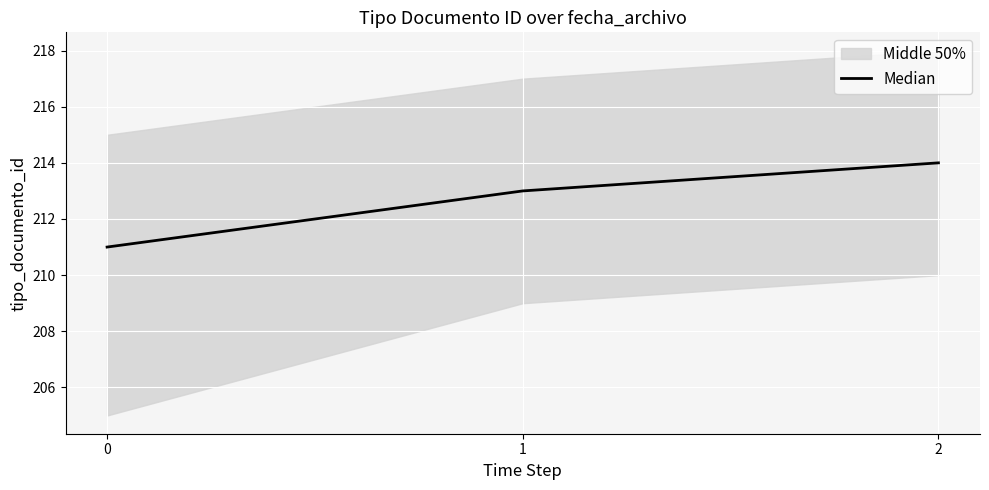

Which has a higher value, 1 or 0?

1